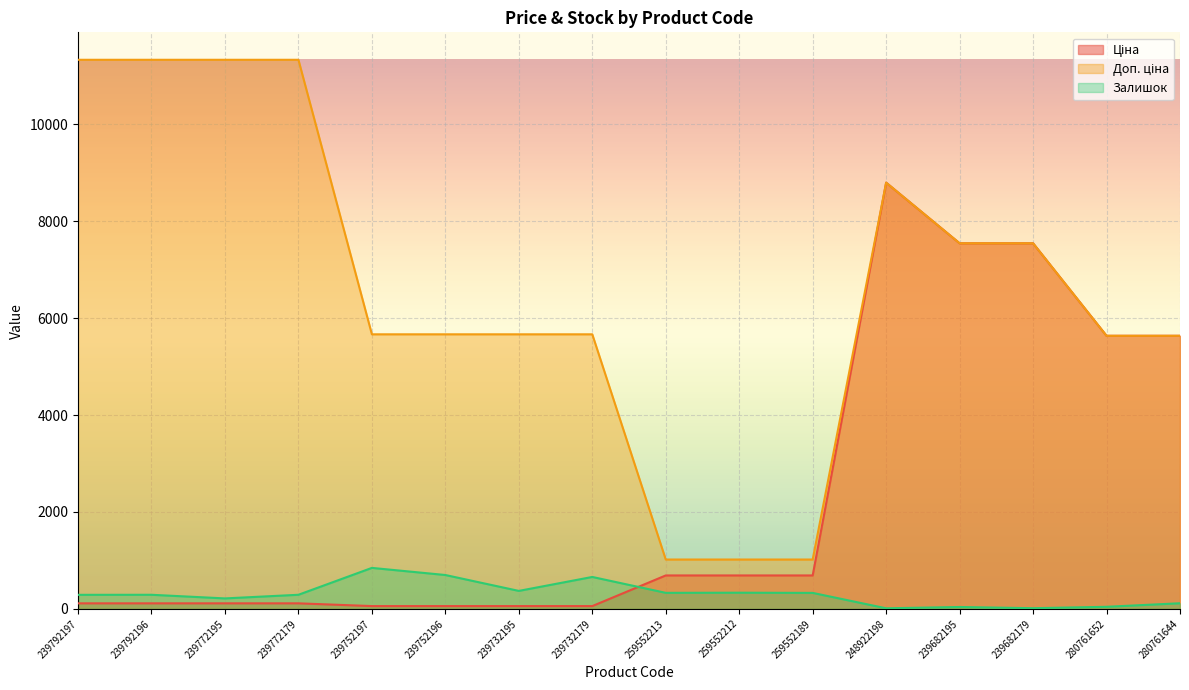

Is it true that Доп. ціна equals 5636.0 at 280761652?

True